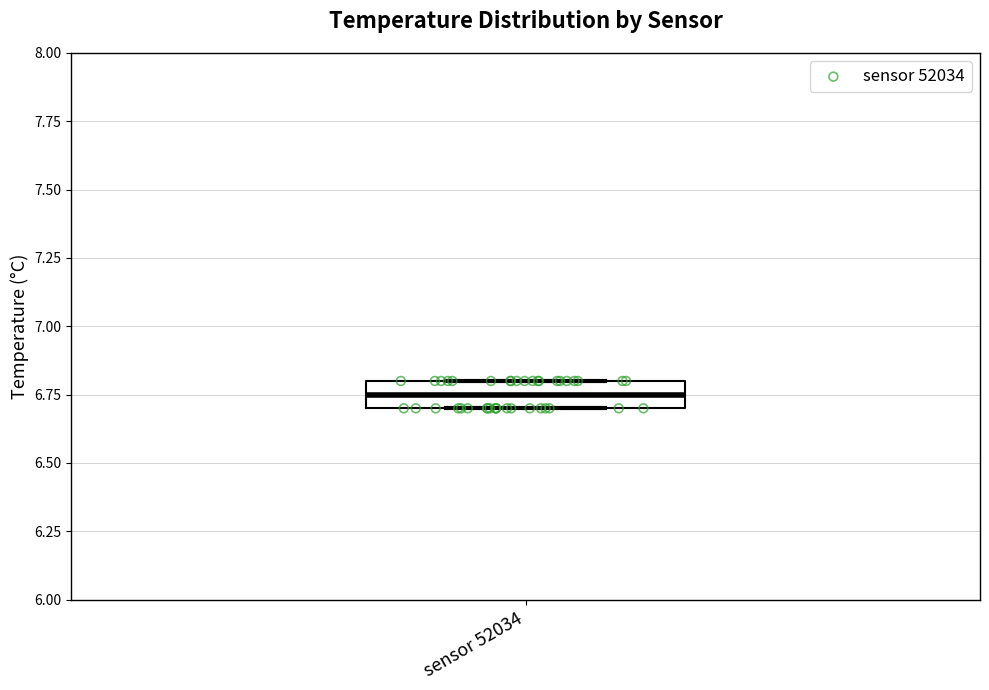

Transcribe this box plot: give where the median line is, the range the box spans, and where the two whiskers end, as read against the y-axis. The values are not printed on the chart, so give them approximately, as read against the axis.

median 6.75, box 6.70 to 6.80, whiskers 6.70 to 6.80